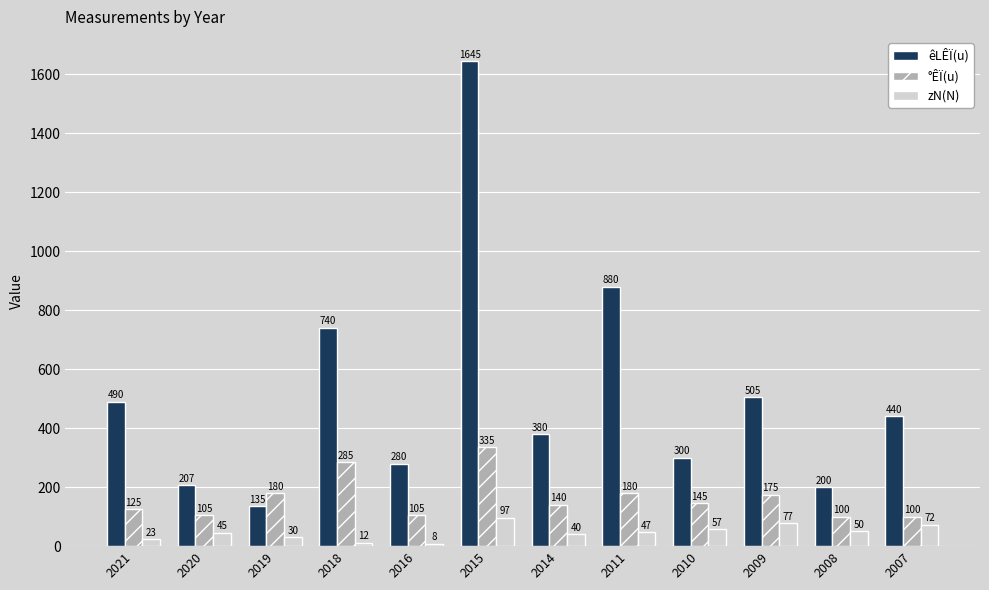

Are the bars grouped side by side (vs. stacked)?

Yes